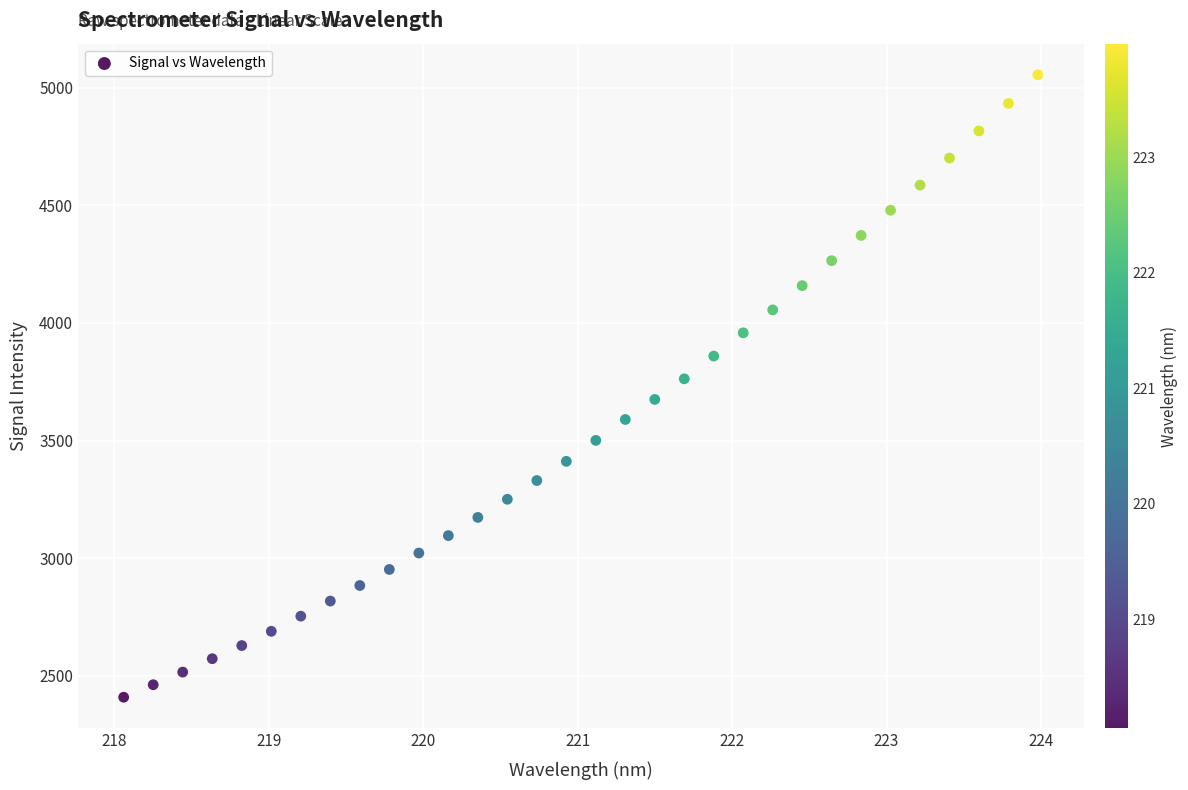

What is the range of Y values (max minus min)?

2647.0